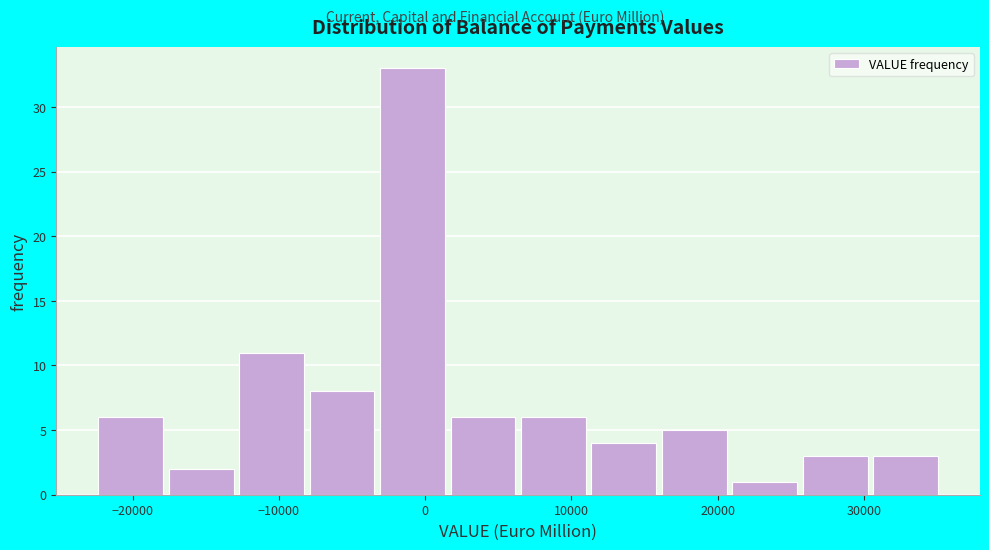

Reading left to right, list every bar in this chart as the range it spans on the x-axis followed by its height. Neither the bar edges nor the heights are printed on the chart, so give them approximately, as read against the axes.

-22000 to -18000: 6
-18000 to -13000: 2
-13000 to -8000: 11
-8000 to -3000: 8
-3000 to 2000: 33
2000 to 7000: 6
7000 to 11000: 6
11000 to 16000: 4
16000 to 21000: 5
21000 to 26000: 1
26000 to 31000: 3
31000 to 35000: 3